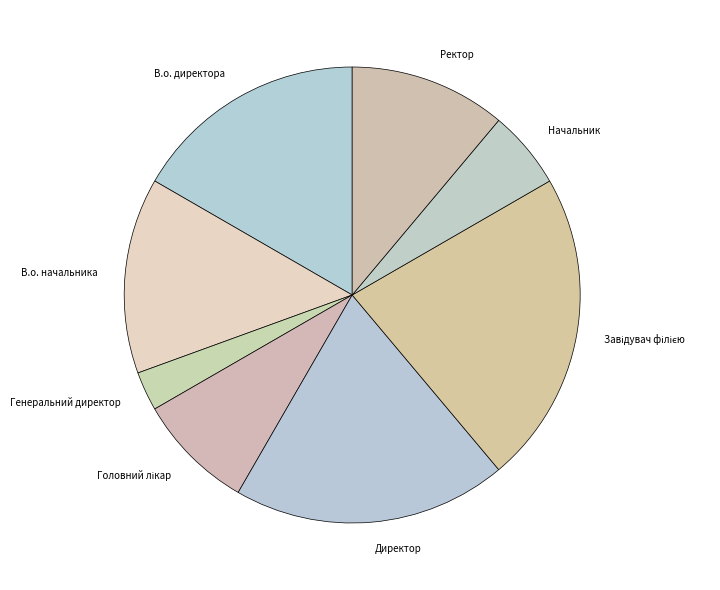

Is it true that Ректор is 21% of the pie?

False